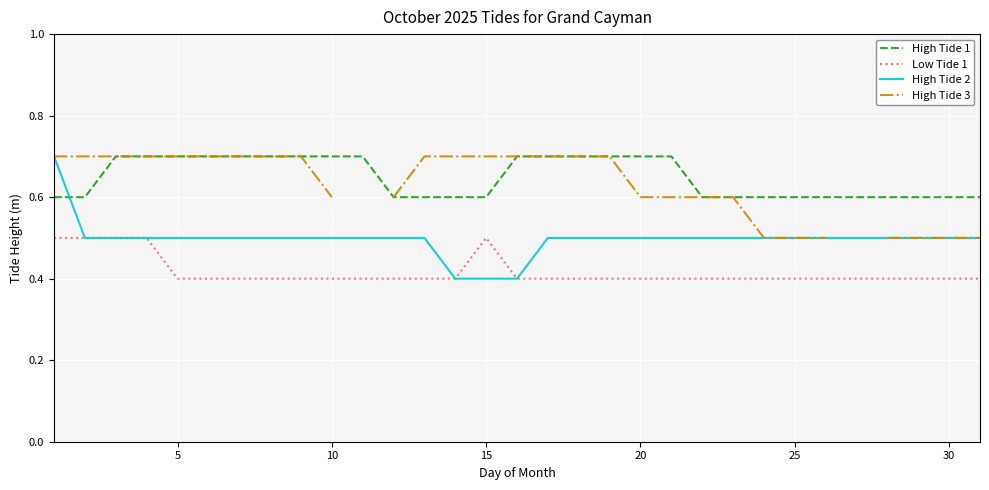

True or false: High Tide 2 and High Tide 1 intersect in this chart.

True